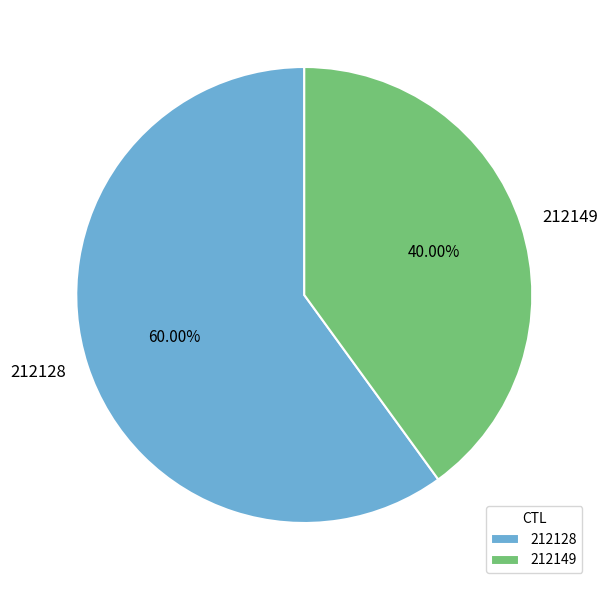

To the nearest percent, what is the average slice percentage?

50%